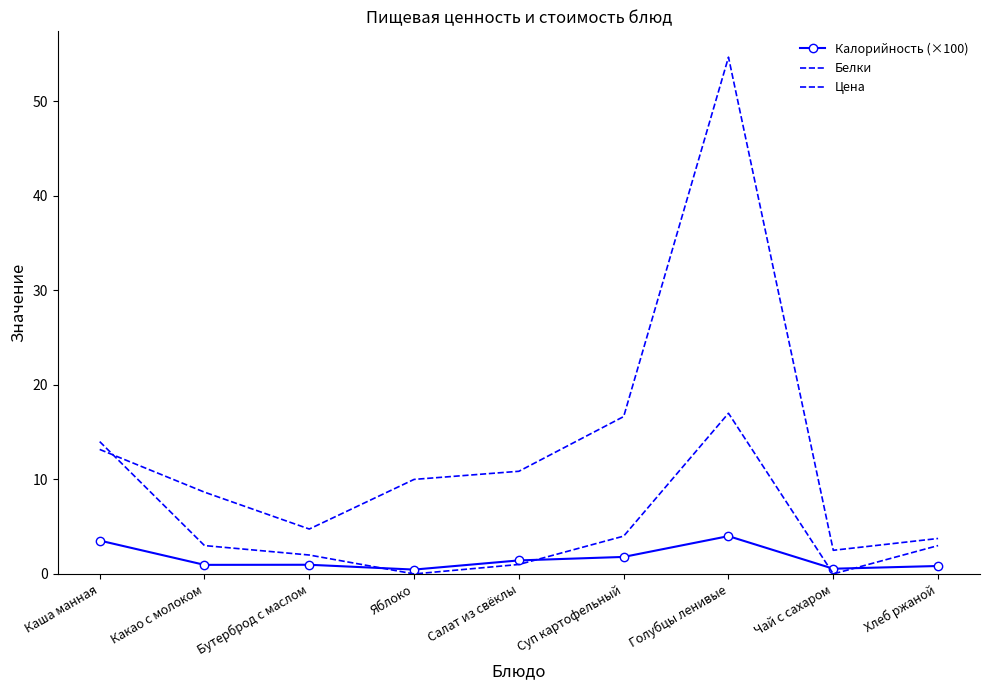

What is the label of the 9th point from the left?

Хлеб ржаной